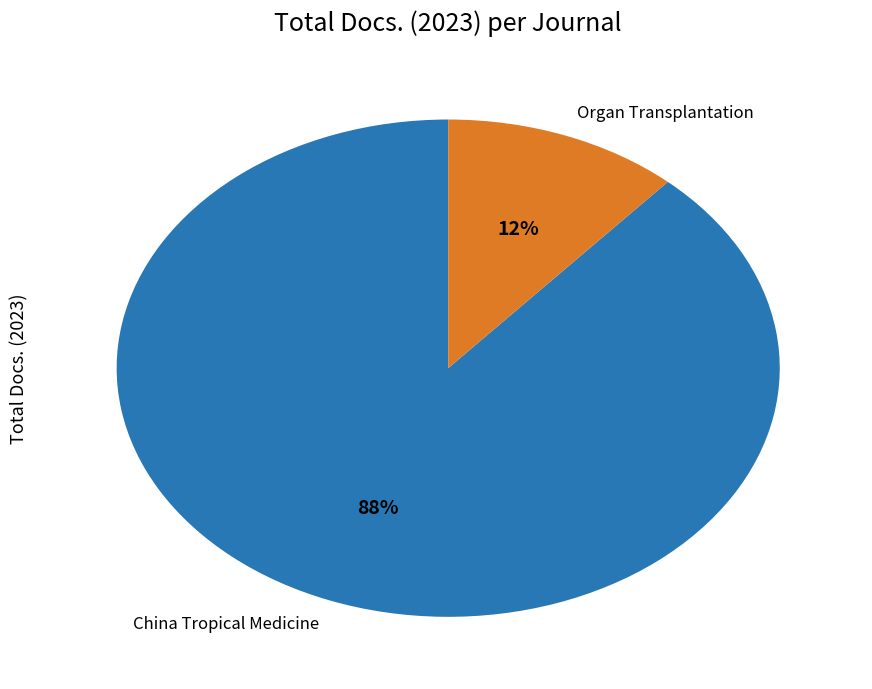

Between Organ Transplantation and China Tropical Medicine, which is larger?

China Tropical Medicine